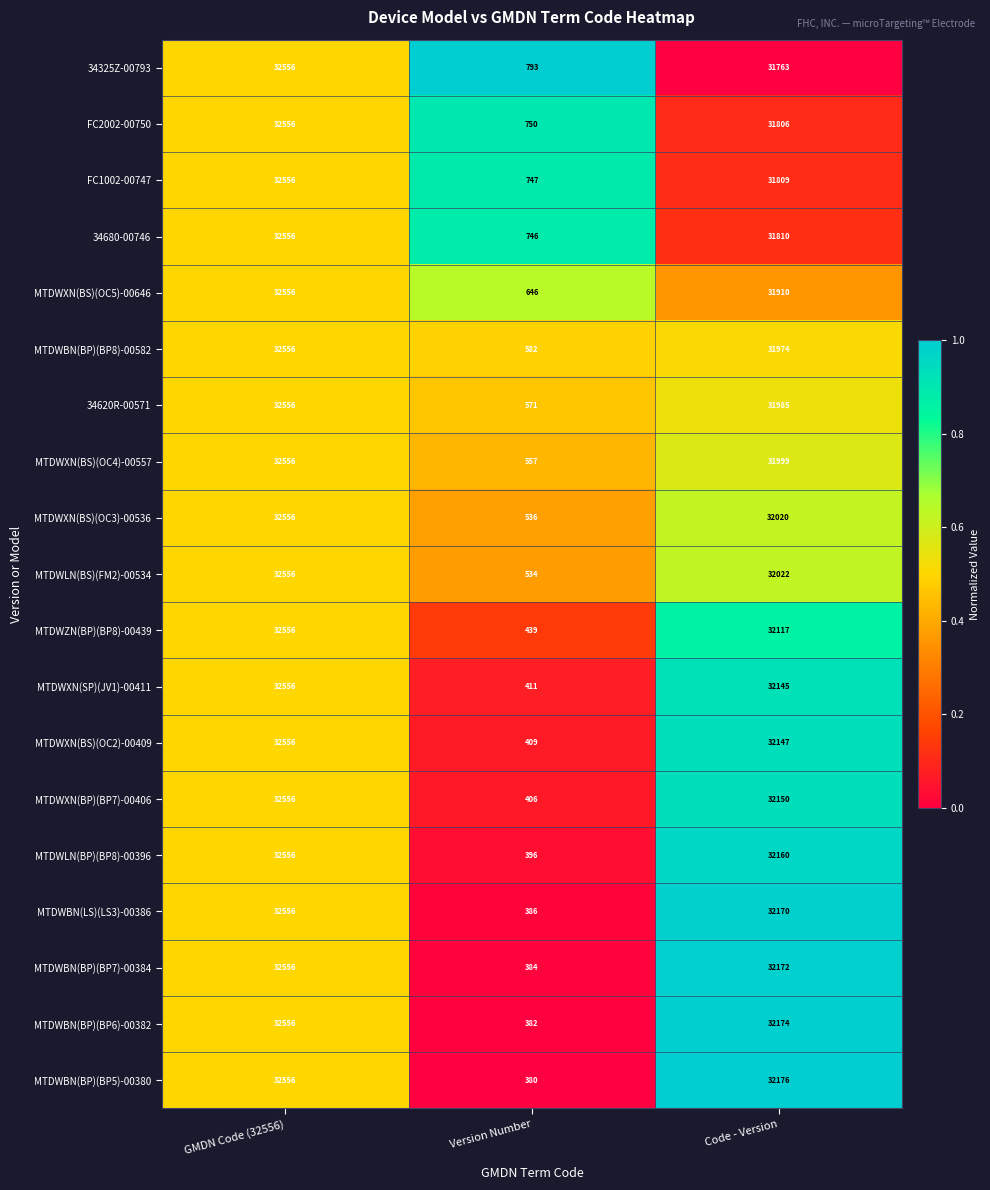

What is the total value across all series at Version Number?

10055